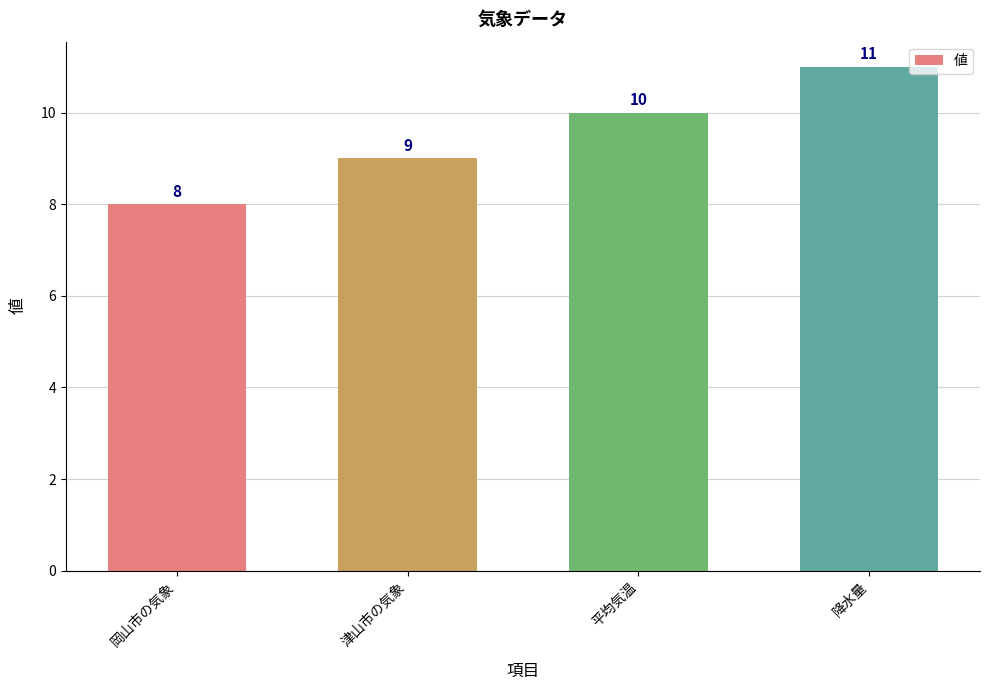

What position from the left is 津山市の気象?

2